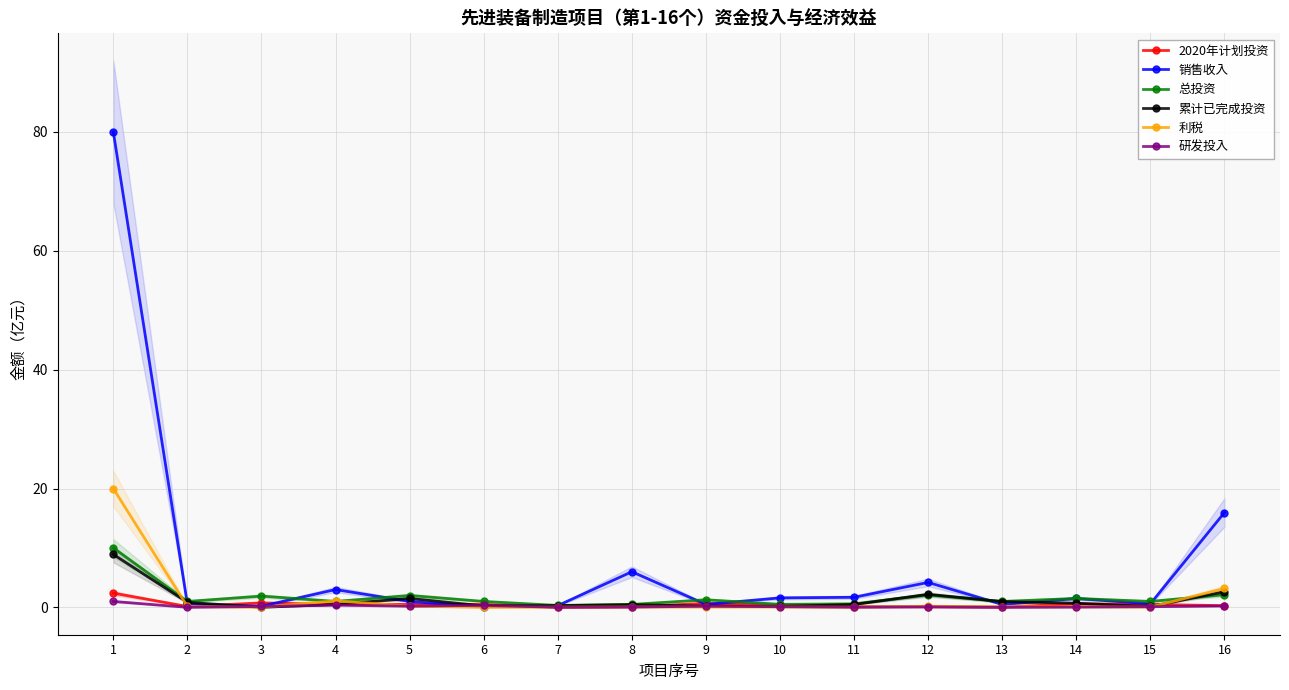

How many interior local peaks does the 研发投入 series have?

4